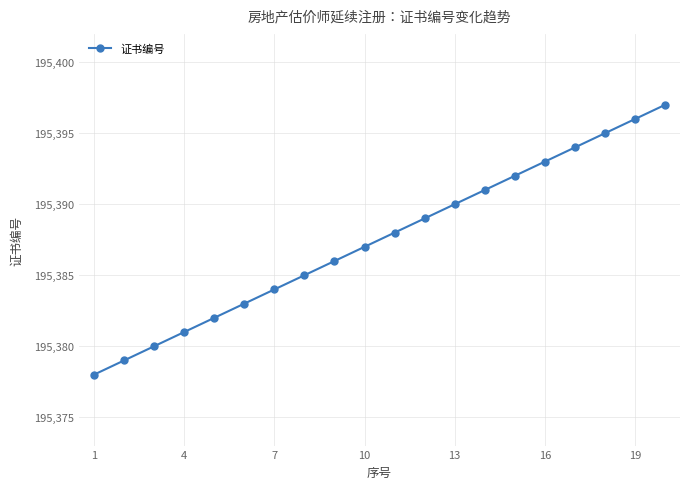

What is the average value?

195388